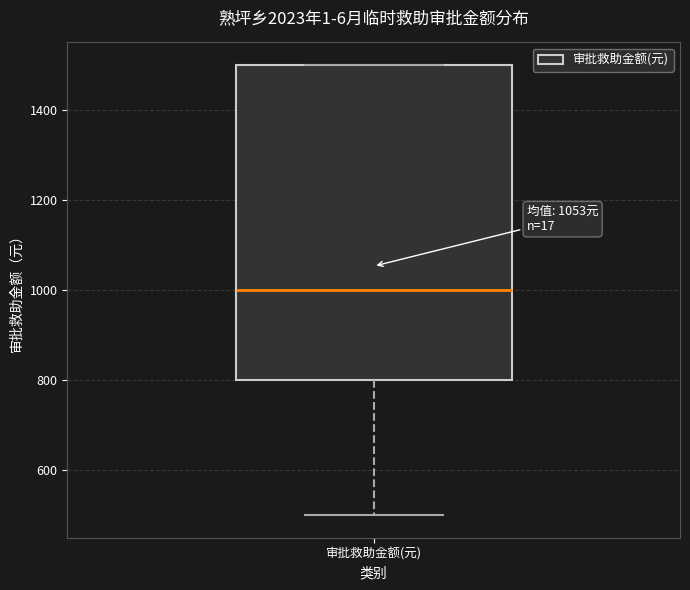

Read this box plot against the y-axis: the position of the median line, the range covered by the box, and the ends of both whiskers. The values are not printed on the chart, so give them approximately, as read against the axis.

median 1000, box 800 to 1500, whiskers 500 to 1500